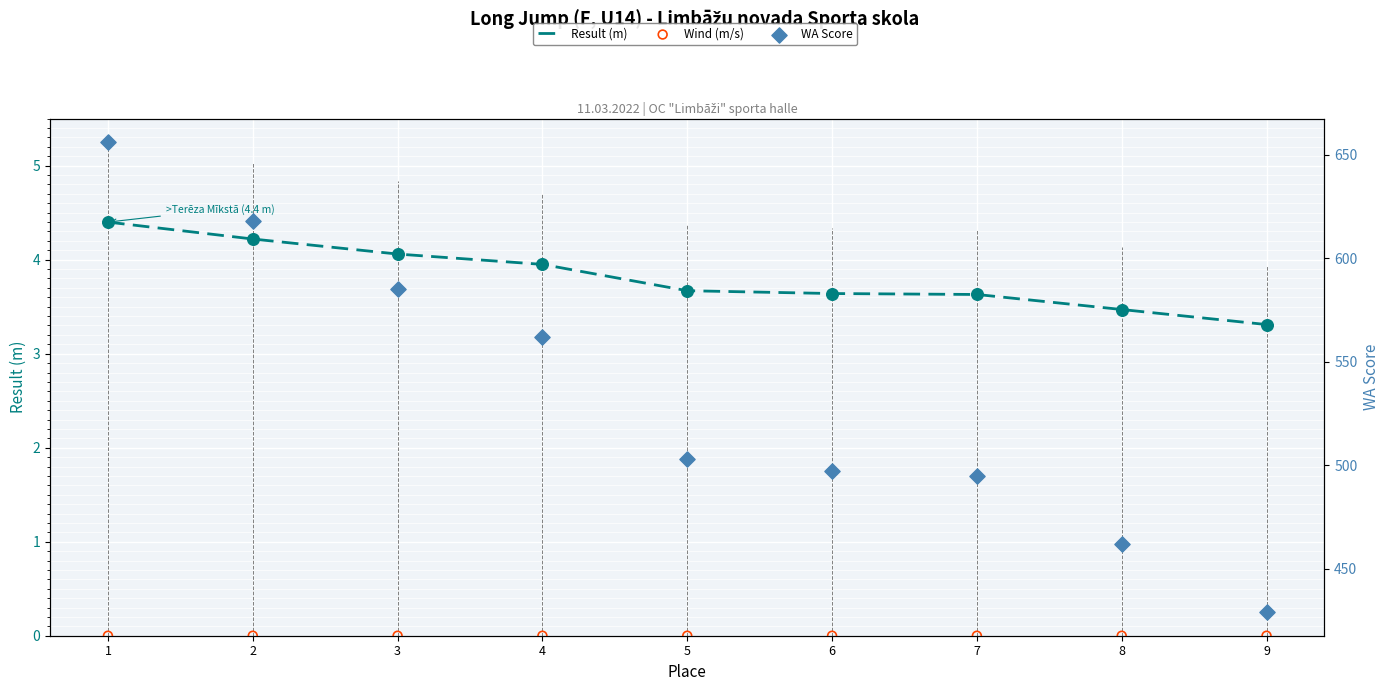

At how many categories does at least one series exceed 598?

2